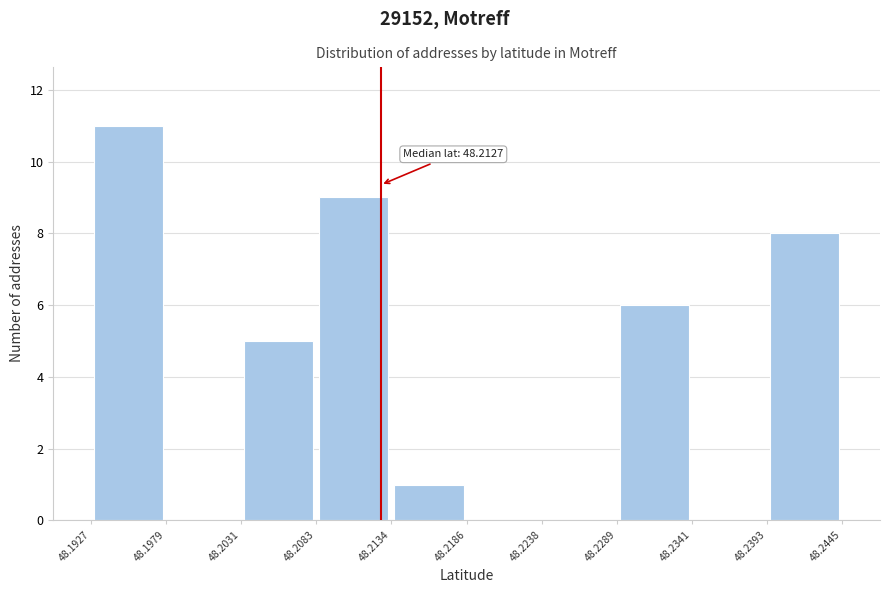

Over which range of the x-axis is the bar tallest?

48.1927 to 48.1979